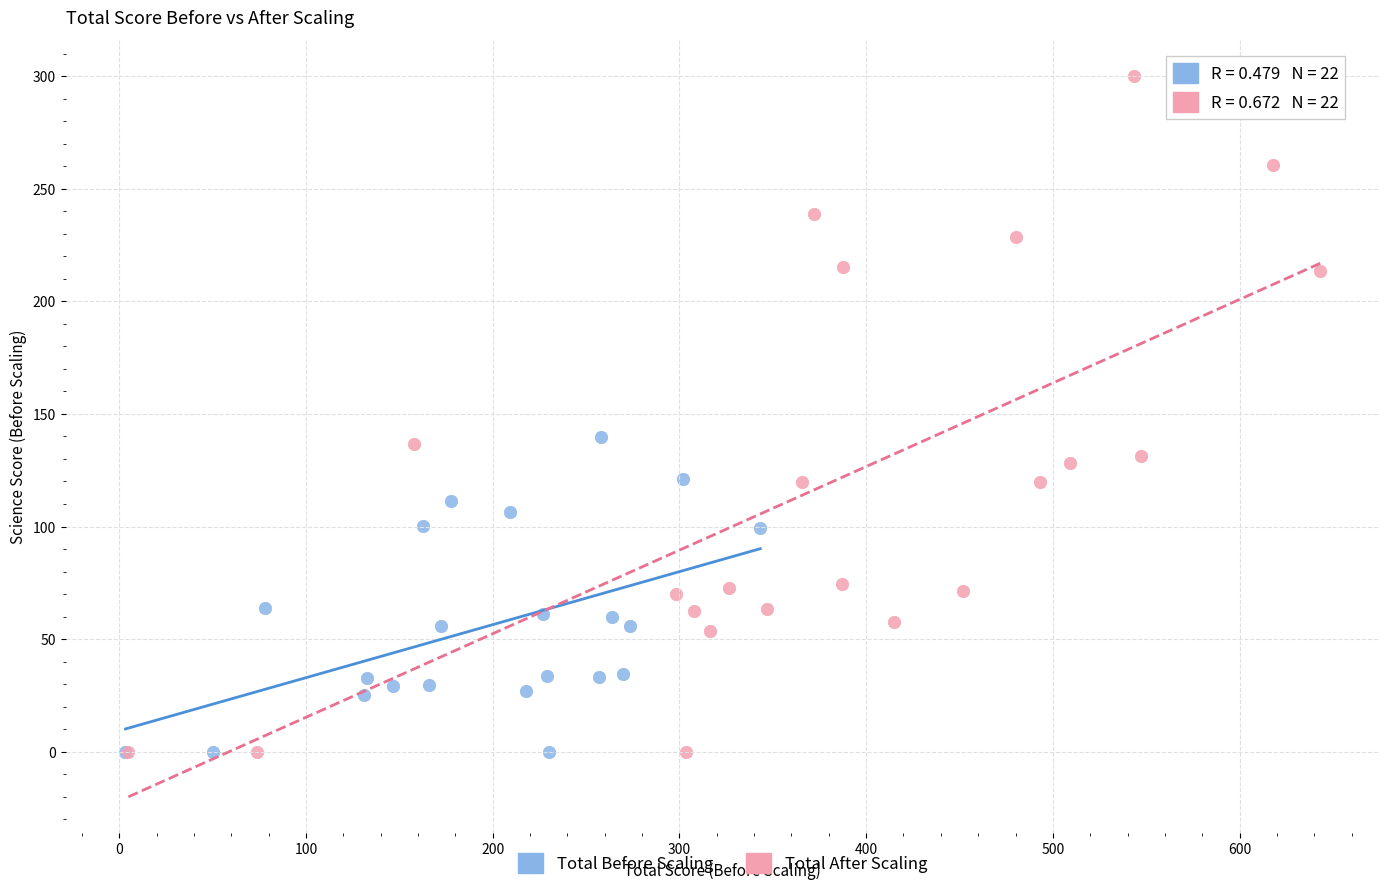

Which series contains the highest Y value?

Total After Scaling